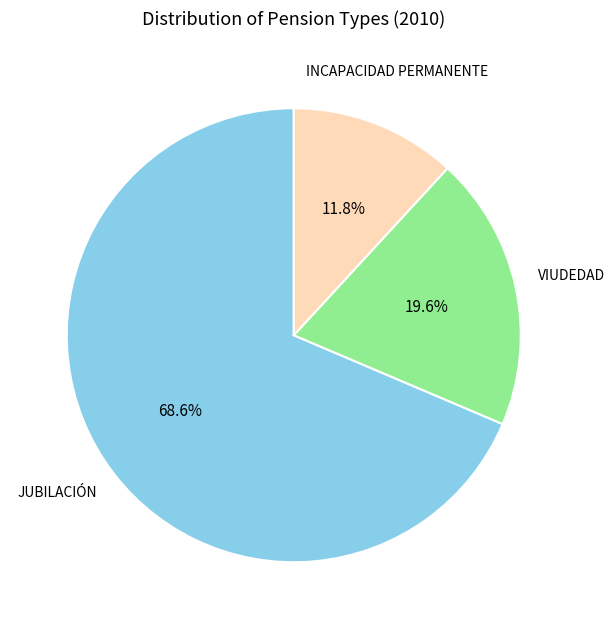

Between INCAPACIDAD PERMANENTE and VIUDEDAD, which is larger?

VIUDEDAD